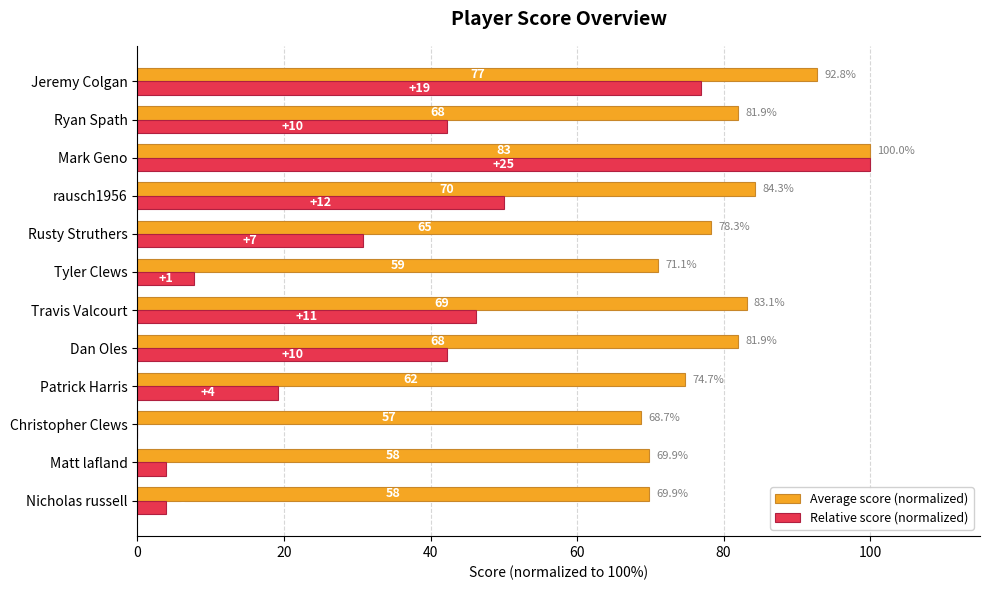

What is the maximum value shown in the chart?

100.0